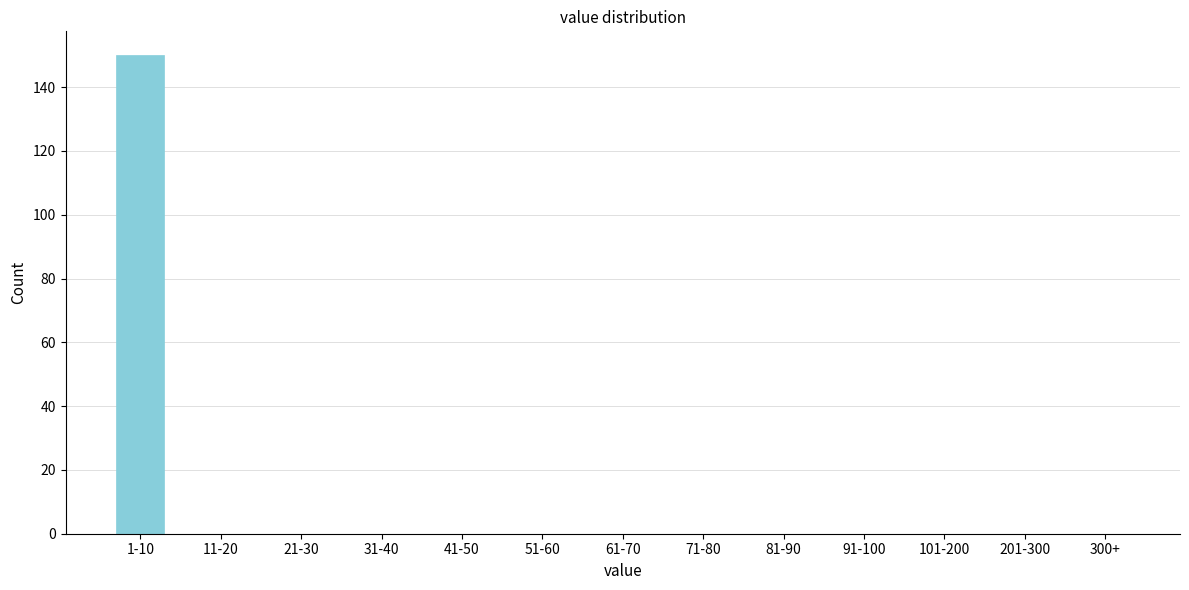

Reading right to left, transcribe all the data shown in this chart.

300+=0	201-300=0	101-200=0	91-100=0	81-90=0	71-80=0	61-70=0	51-60=0	41-50=0	31-40=0	21-30=0	11-20=0	1-10=150